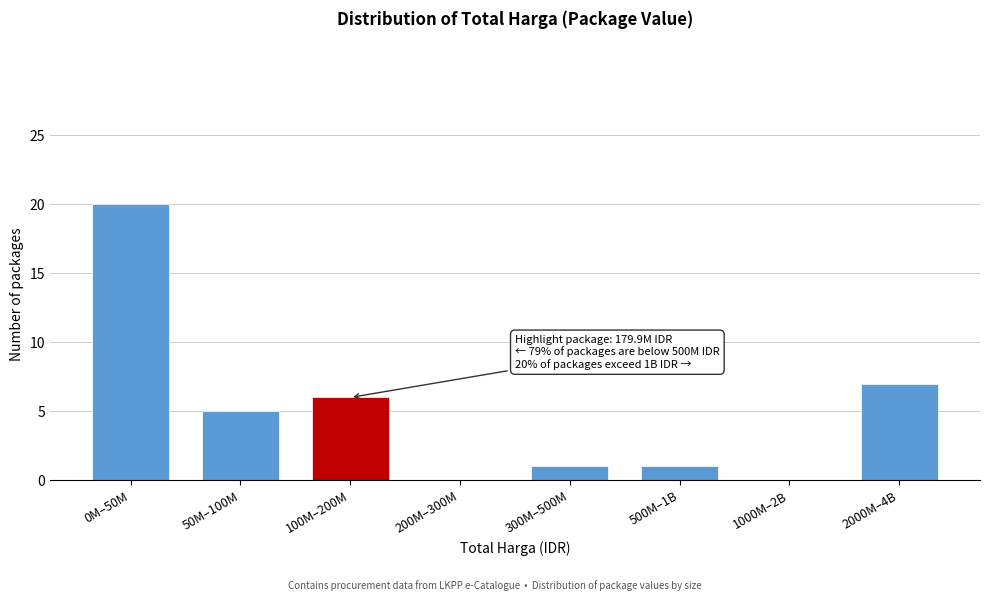

Reading left to right, what are all the values shown in this chart?

0M–50M=20	50M–100M=5	100M–200M=6	200M–300M=0	300M–500M=1	500M–1B=1	1000M–2B=0	2000M–4B=7